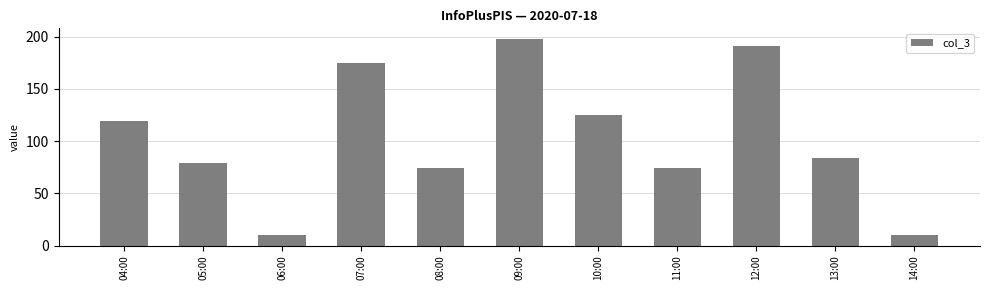

How many values are below 84?

5